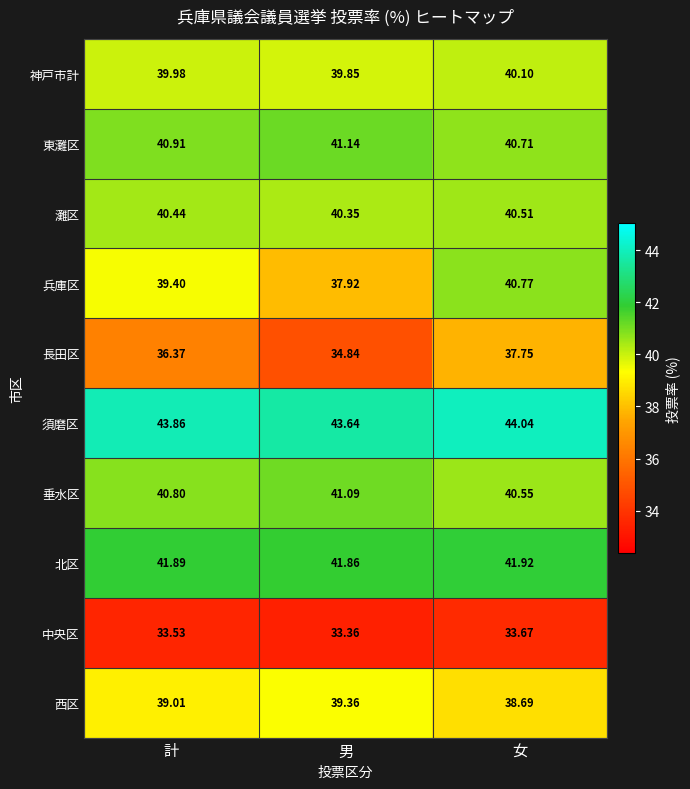

Which label corresponds to the smallest value in the chart?

男